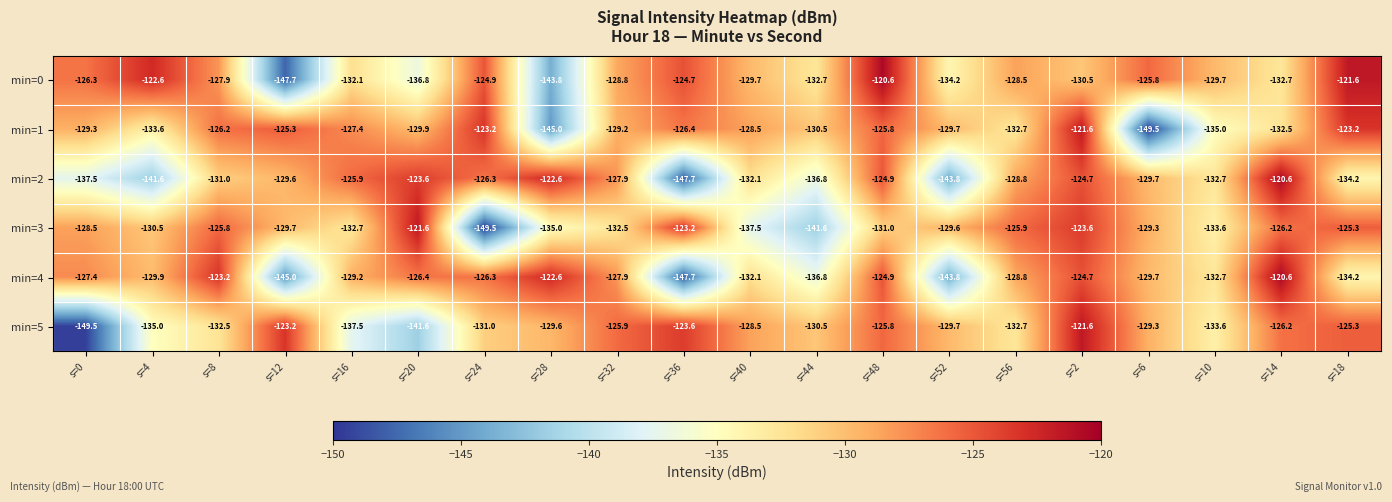

What is the sum of all min=2 values?

-2622.0